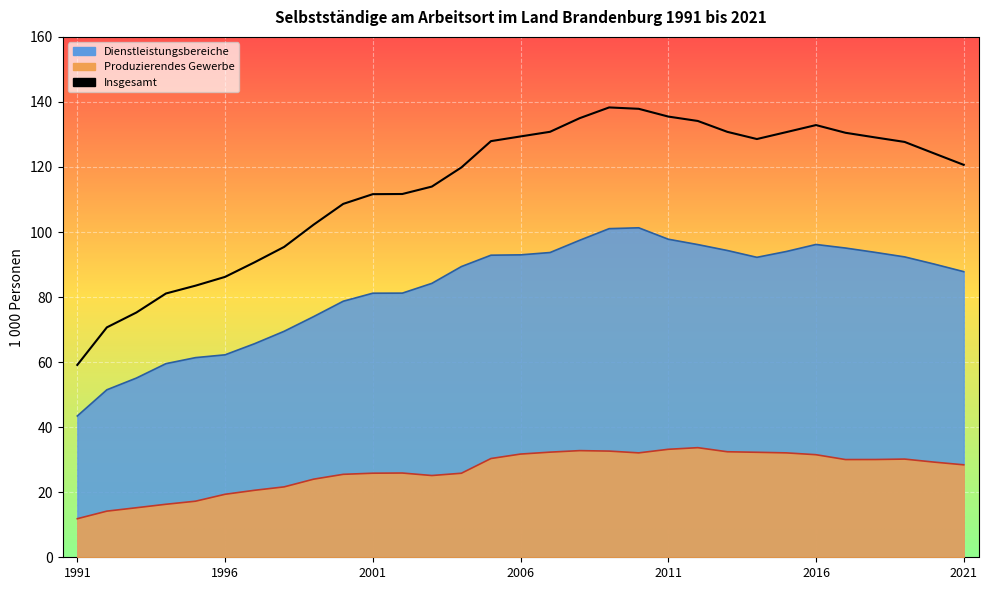

True or false: Dienstleistungsbereiche and Produzierendes Gewerbe intersect in this chart.

False